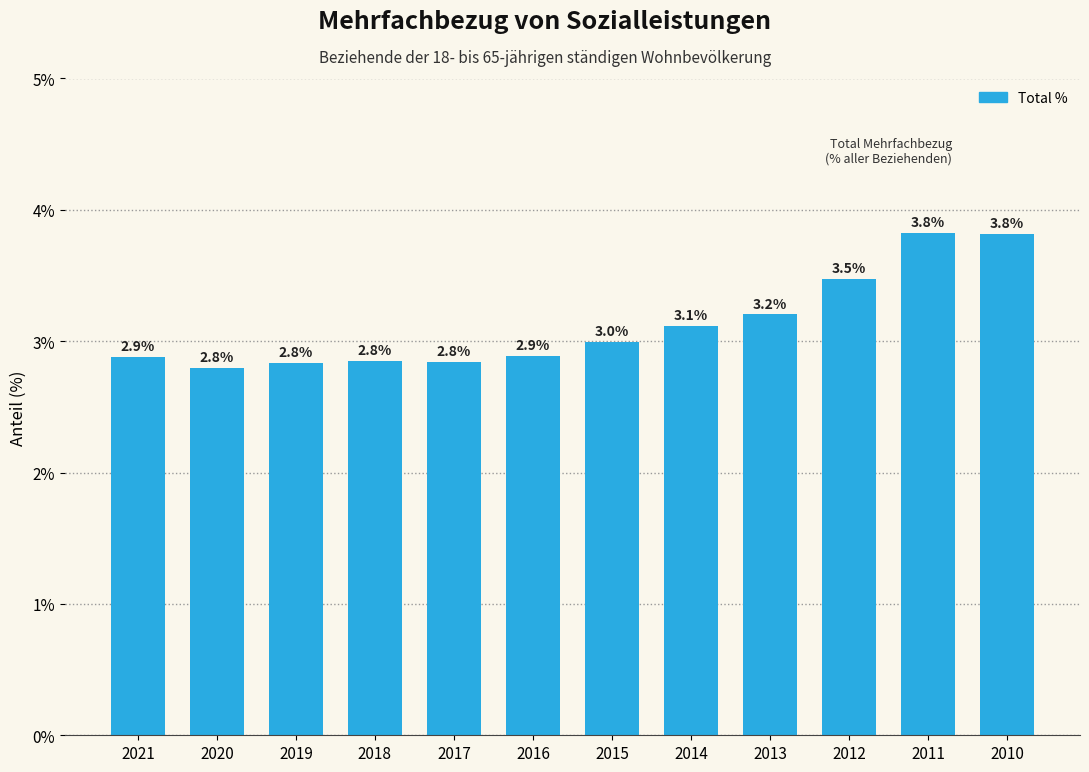

Reading left to right, extract all data points from this chart.

2.9	2.8	2.8	2.8	2.8	2.9	3.0	3.1	3.2	3.5	3.8	3.8